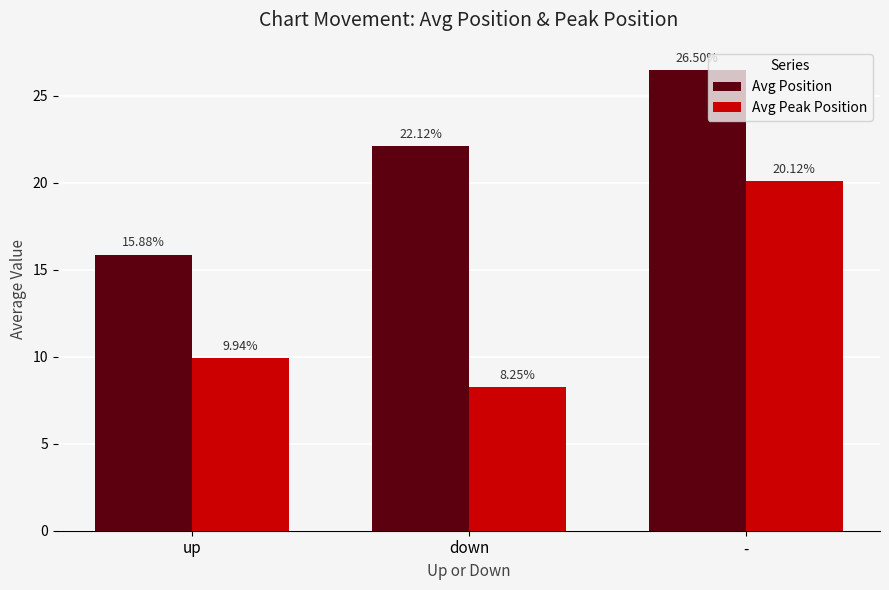

Which series has the largest total across all categories?

Avg Position